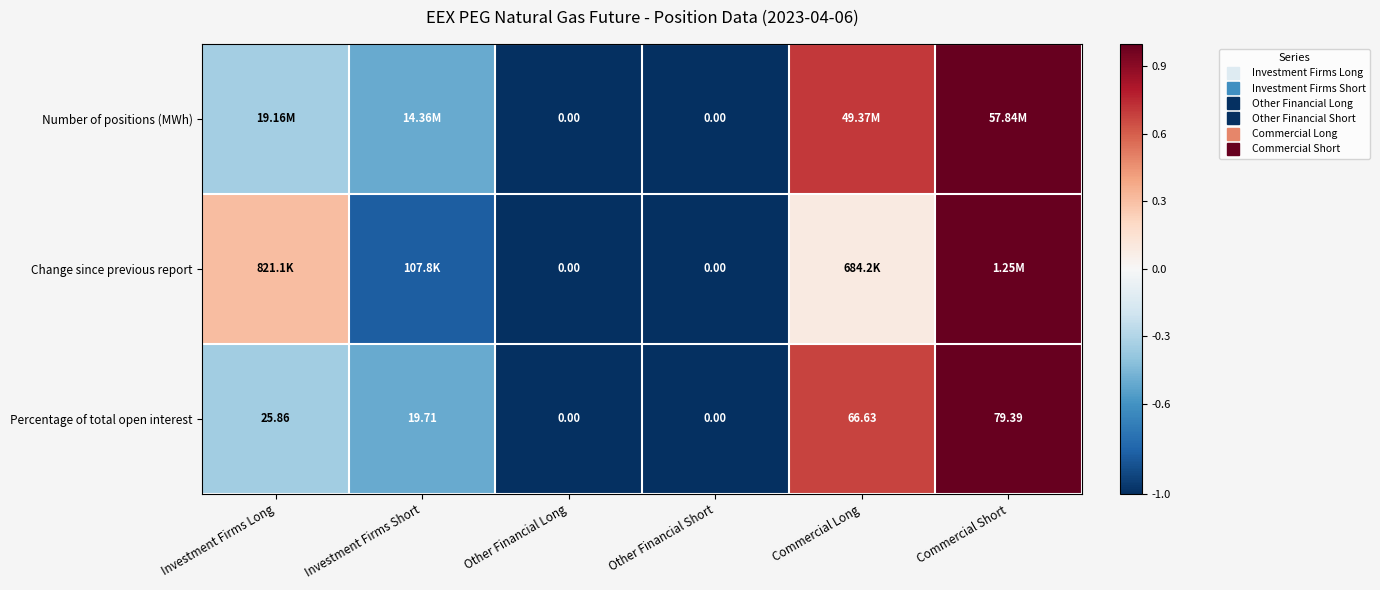

The value of Change since previous report at Commercial Short is 1.0. True or false?

True